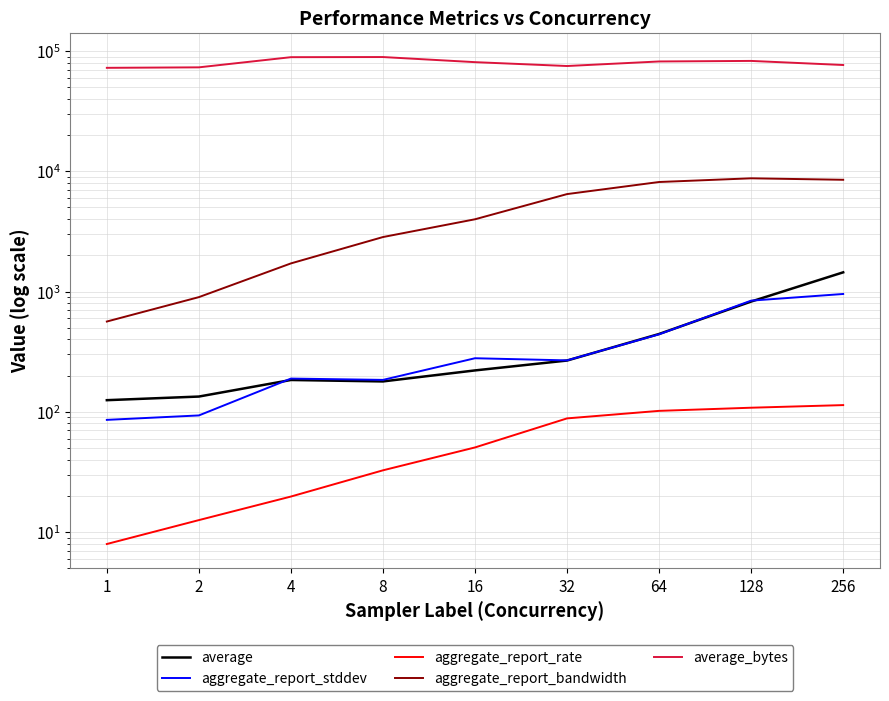

What is the value of the average point at the 9th from the left?

1445.0